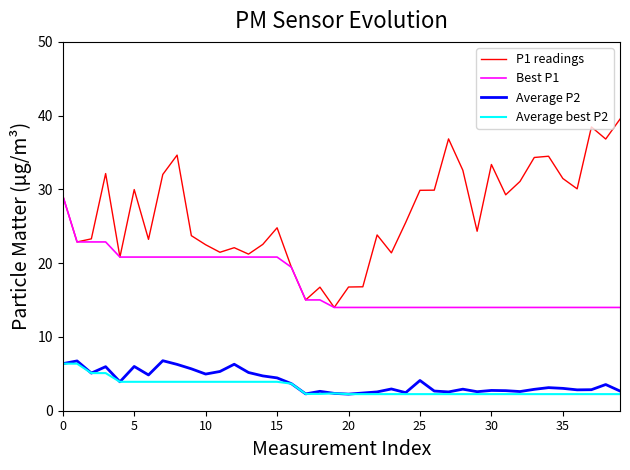

True or false: Average best P2 and Best P1 cross at least once.

False